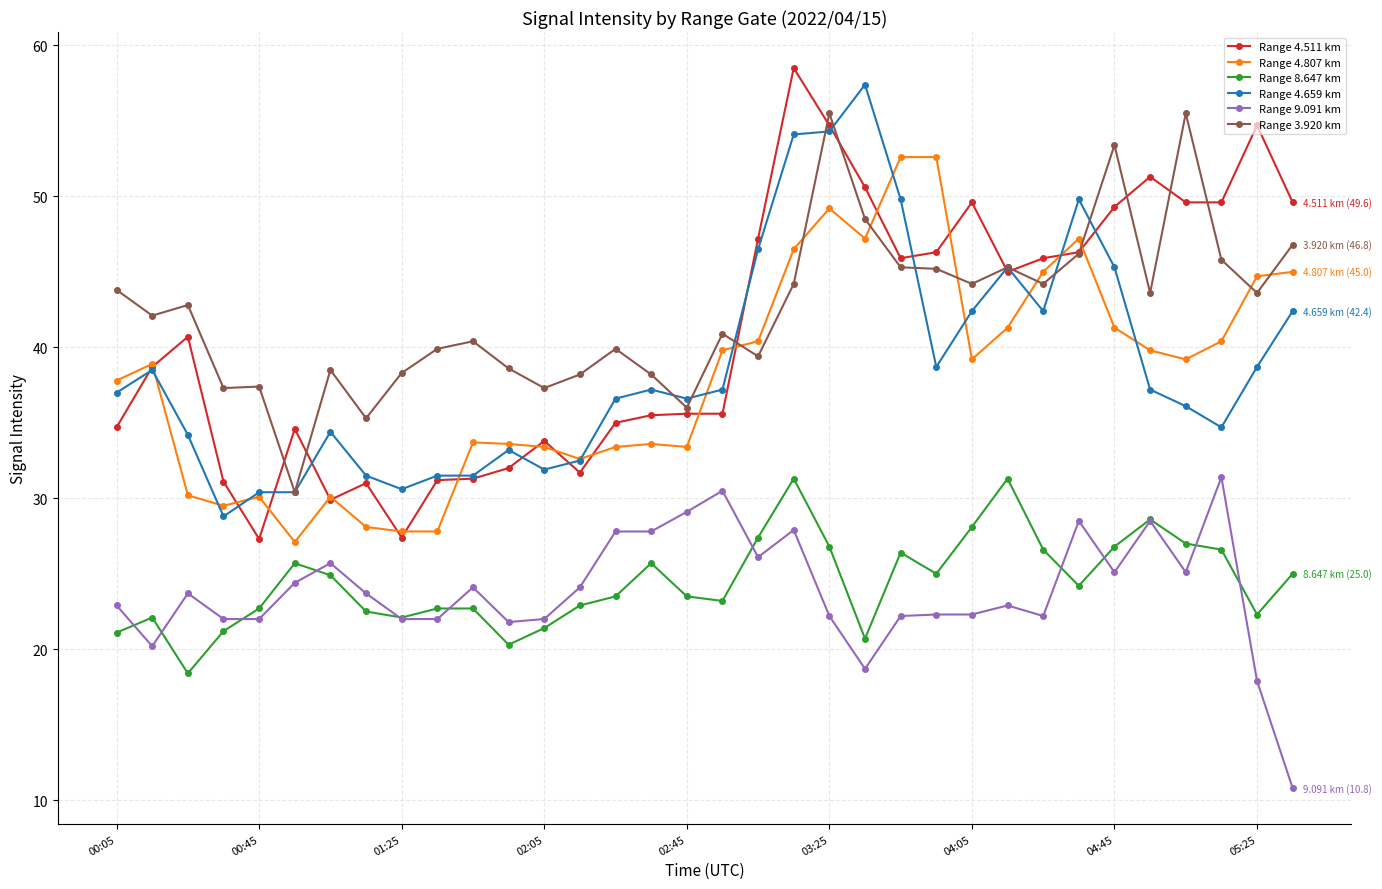

What is the maximum value for Range 3.920 km?

55.5